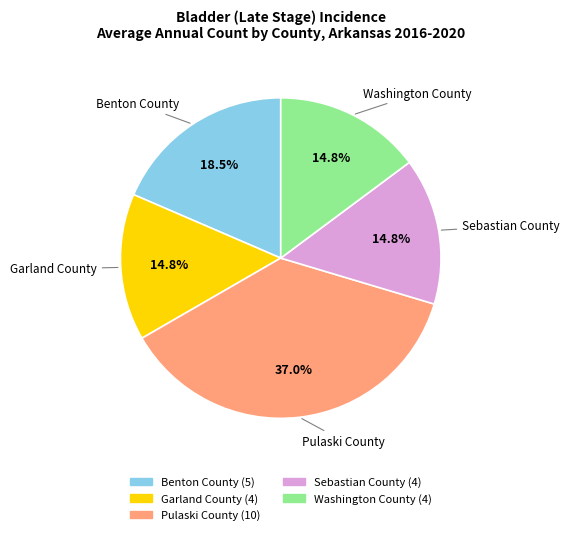

To the nearest percent, what is the difference between the largest and smallest slice percentages?

22%